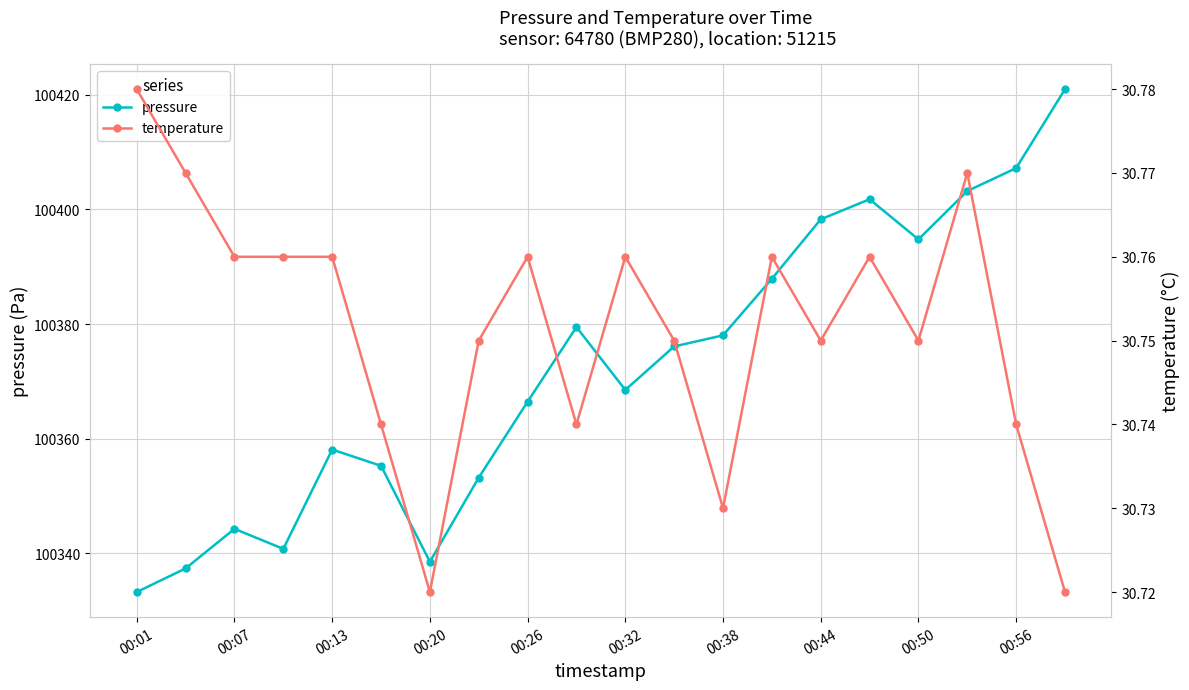

What is the maximum value for pressure?

100421.0